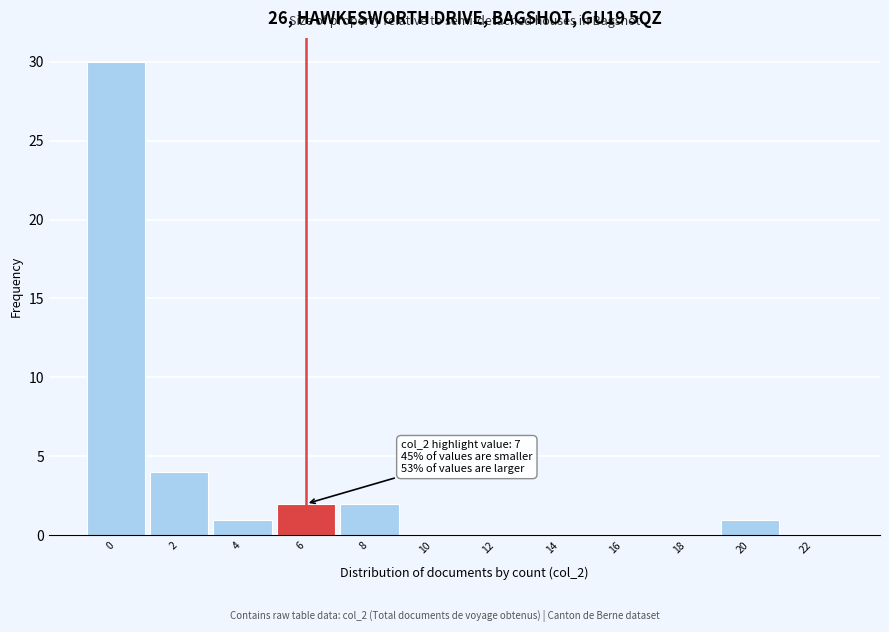

Reading left to right, what are all the values shown in this chart?

0=30	2=4	4=1	6=2	8=2	10=0	12=0	14=0	16=0	18=0	20=1	22=0